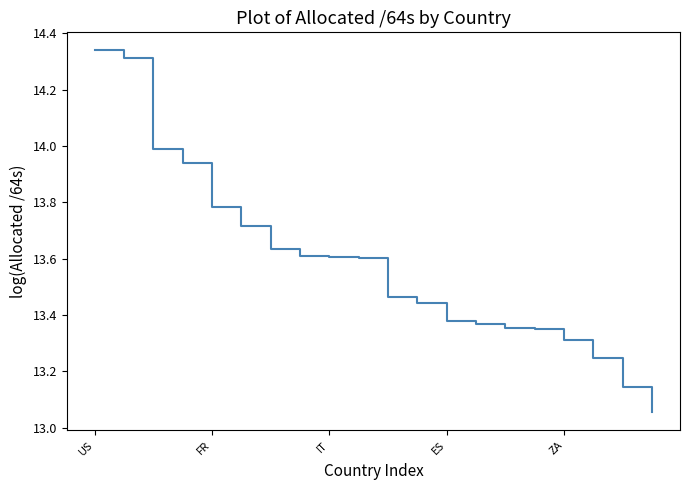

What is the difference between the maximum and minimum values?

1.3